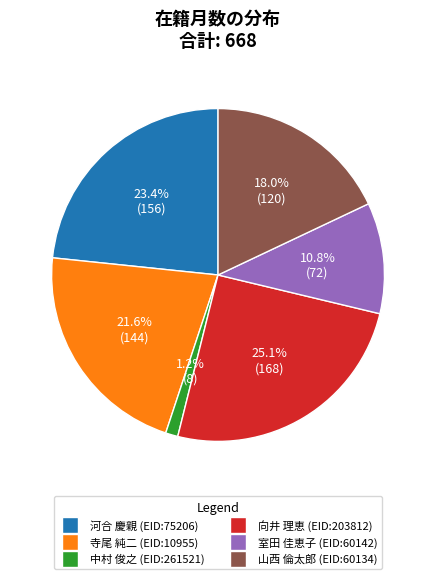

Does any single category account for the majority?

No